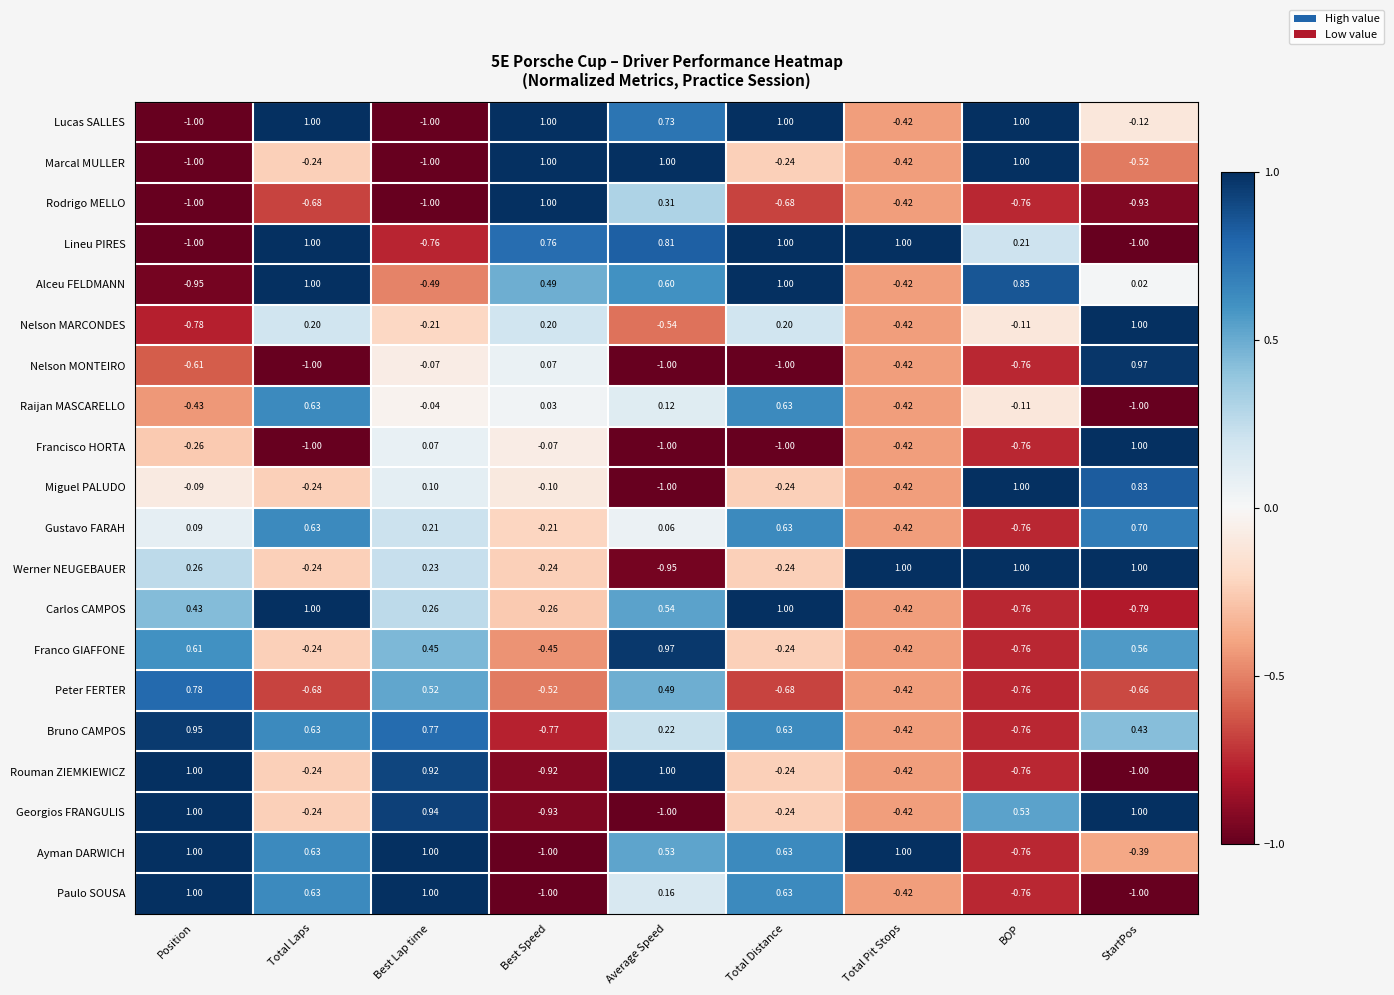

Which series has the largest total across all categories?

Ayman DARWICH